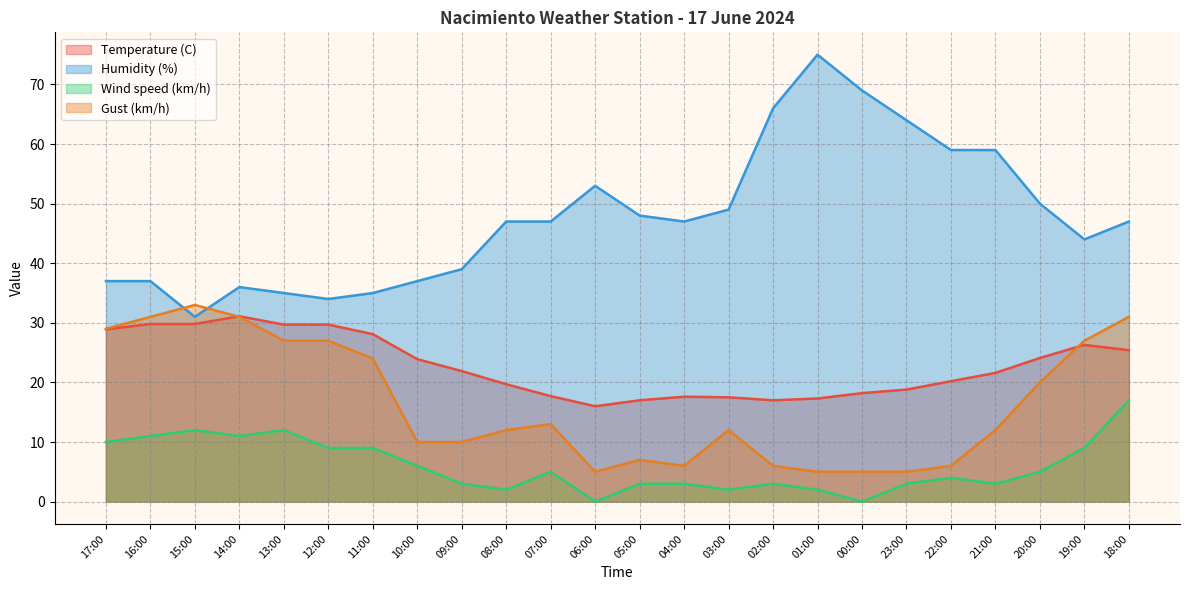

At 17:00, list the series in order from smallest to largest.

Wind speed (km/h), Temperature (C), Gust (km/h), Humidity (%)